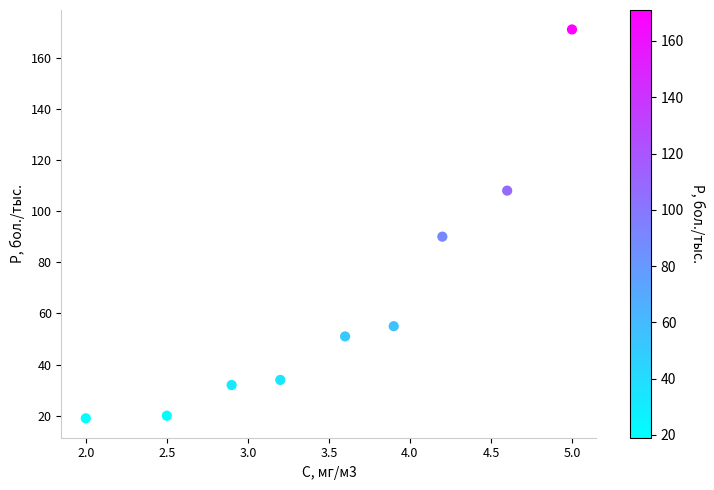

What Y value in the scatter plot is closest to 95?

90